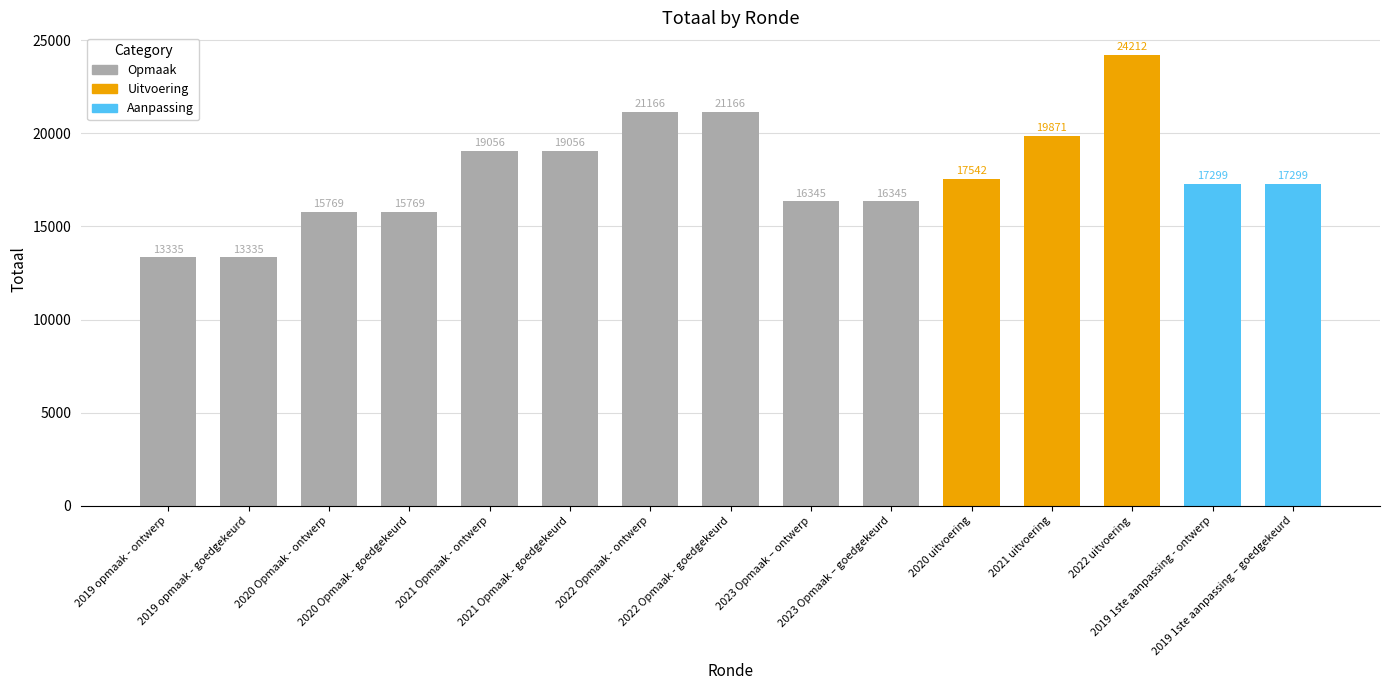

How many data points does each series have?

15